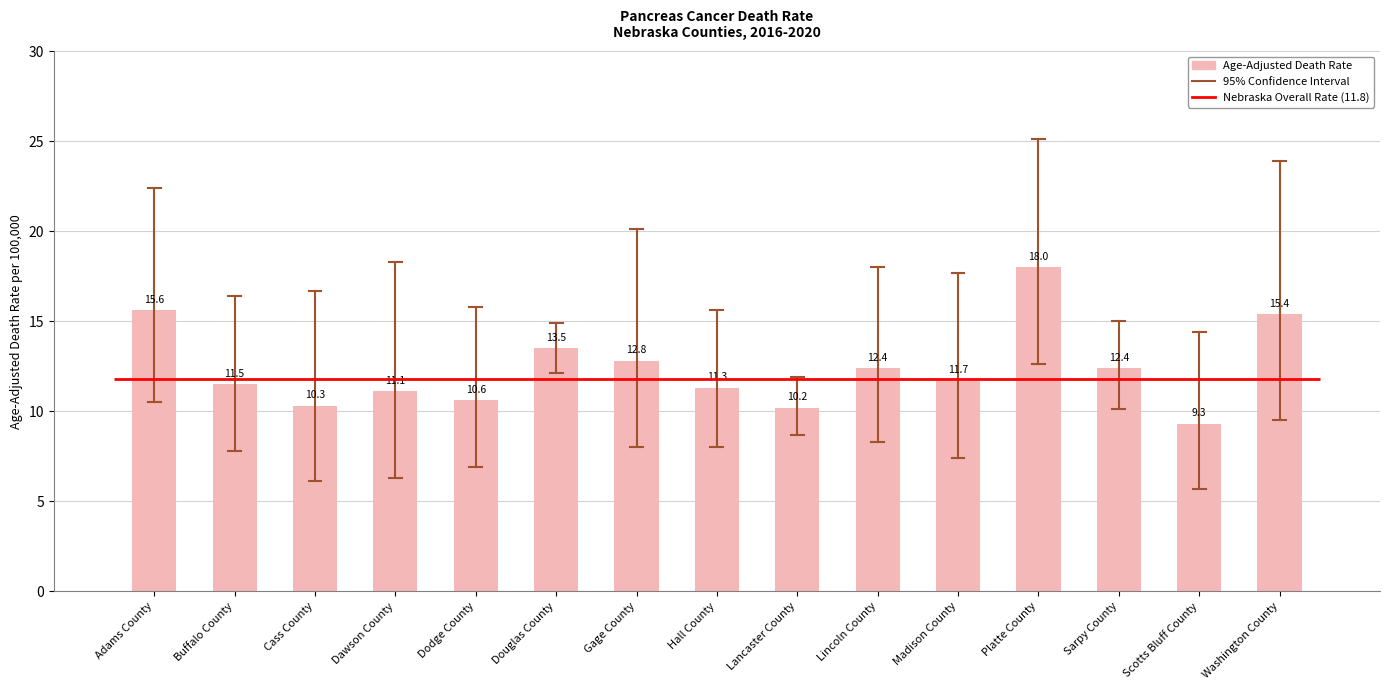

Reading right to left, transcribe all the data shown in this chart.

Washington County=15.4	Scotts Bluff County=9.3	Sarpy County=12.4	Platte County=18.0	Madison County=11.7	Lincoln County=12.4	Lancaster County=10.2	Hall County=11.3	Gage County=12.8	Douglas County=13.5	Dodge County=10.6	Dawson County=11.1	Cass County=10.3	Buffalo County=11.5	Adams County=15.6